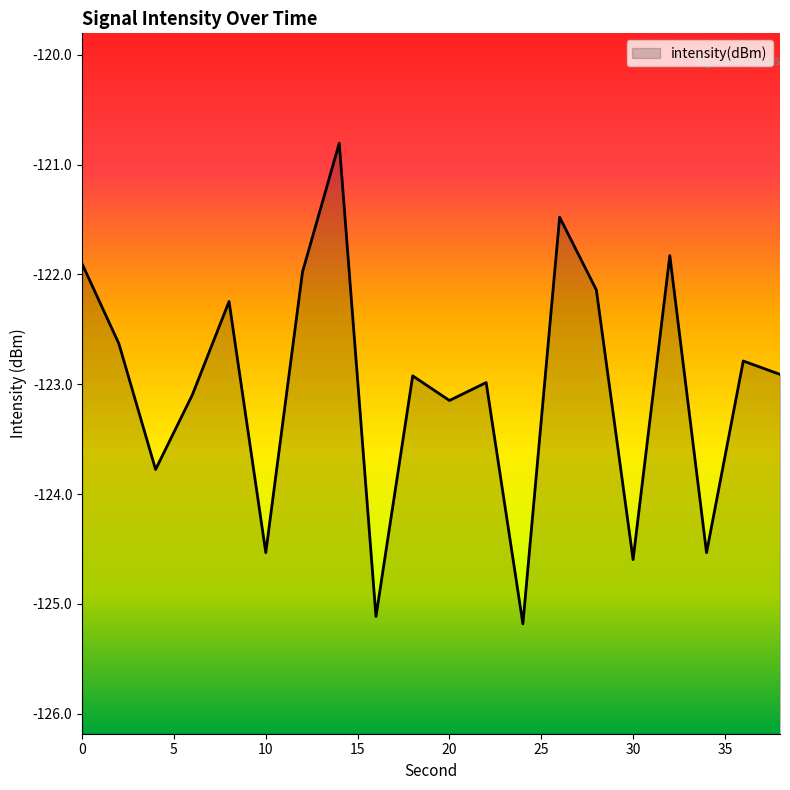

How many interior local peaks (higher than both neighbors) does the data have?

7